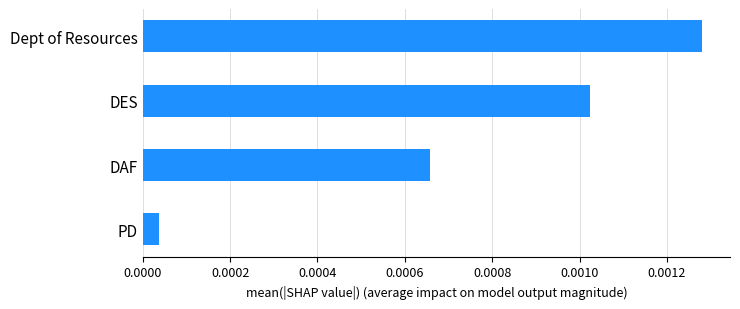

Rank the categories by value from lowest to highest.

PD, DAF, DES, Dept of Resources